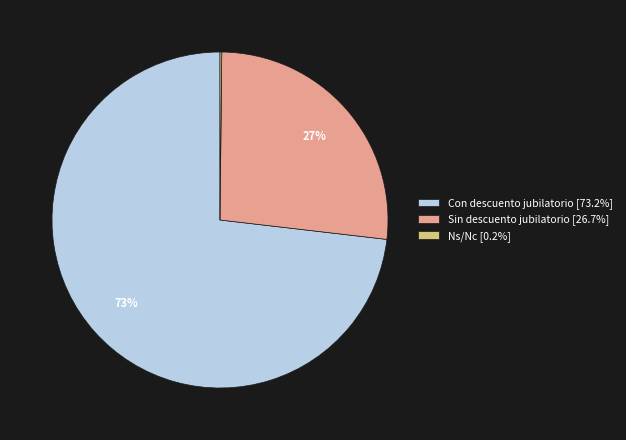

Do Con descuento jubilatorio [73.2%] and Sin descuento jubilatorio [26.7%] together represent more than half of the pie?

Yes